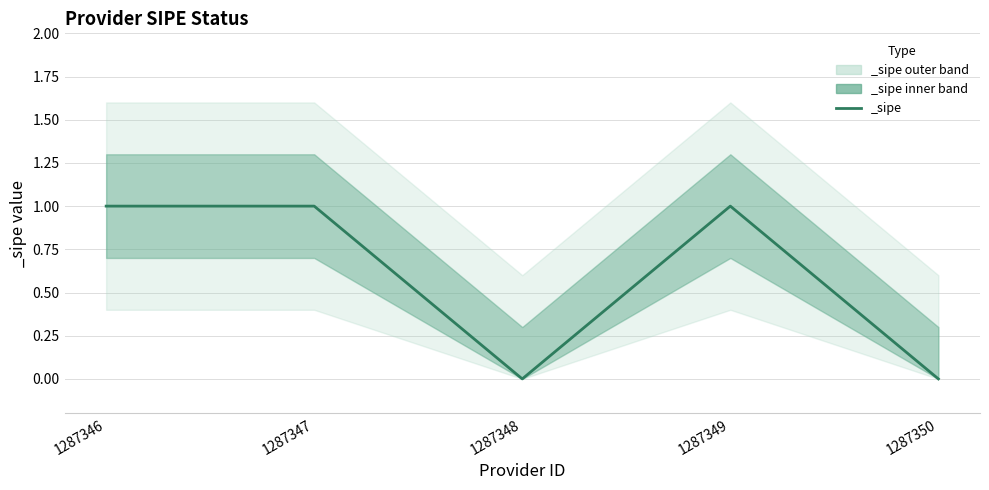

Reading left to right, what are all the values shown in this chart?

1	1	0	1	0